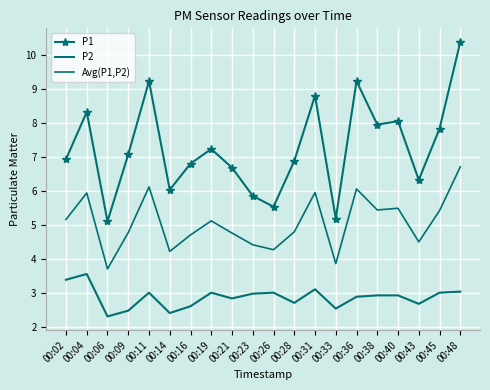

What is the average value of the P1 series?

7.3